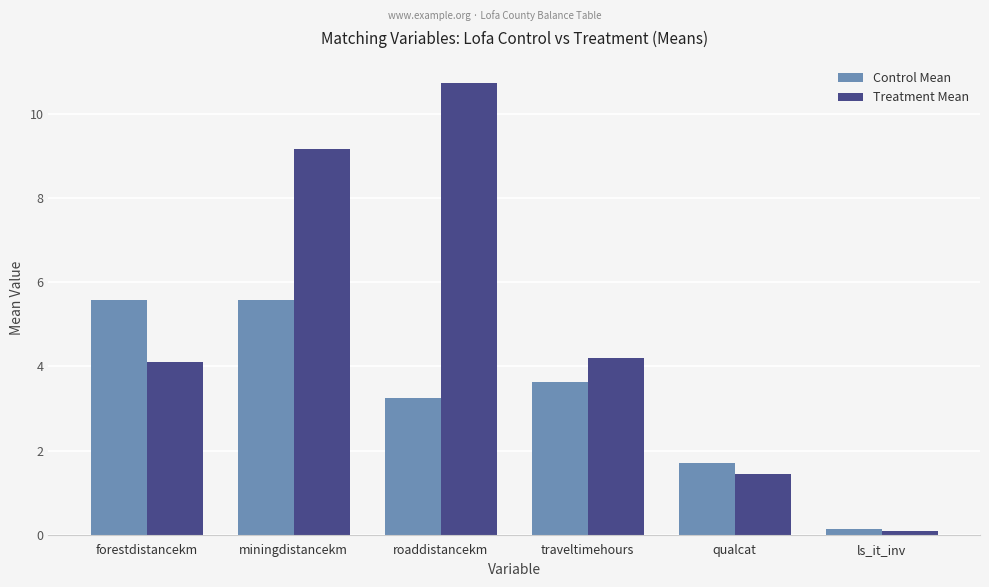

What is the maximum value shown in the chart?

10.7